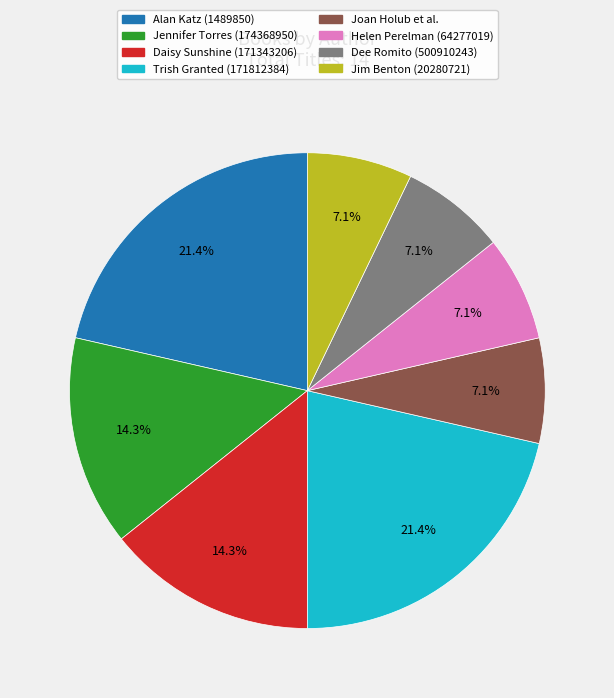

Is there any slice that represents more than half of the pie?

No